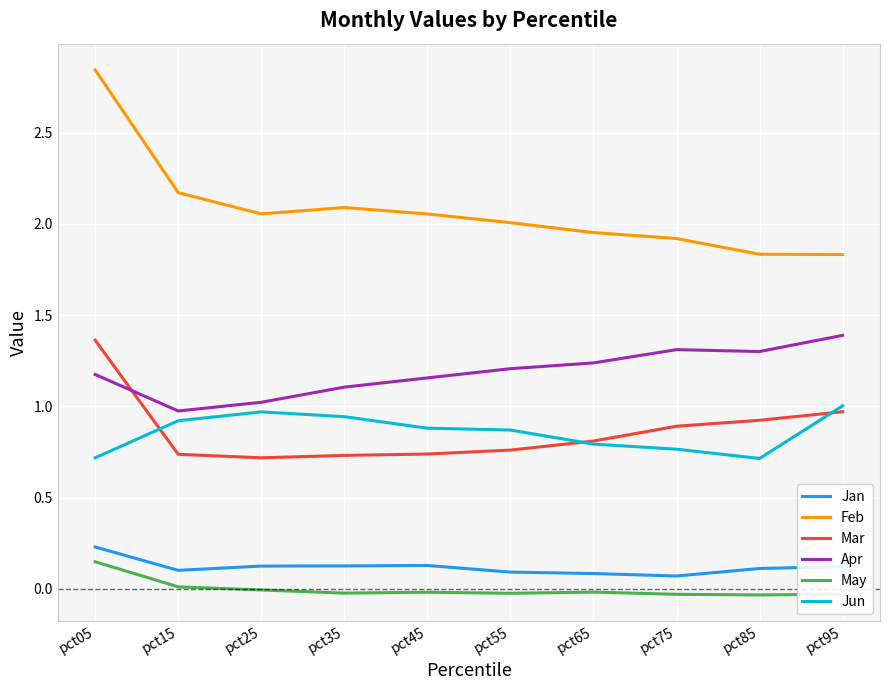

Is it true that May equals -0.0 at pct65?

True